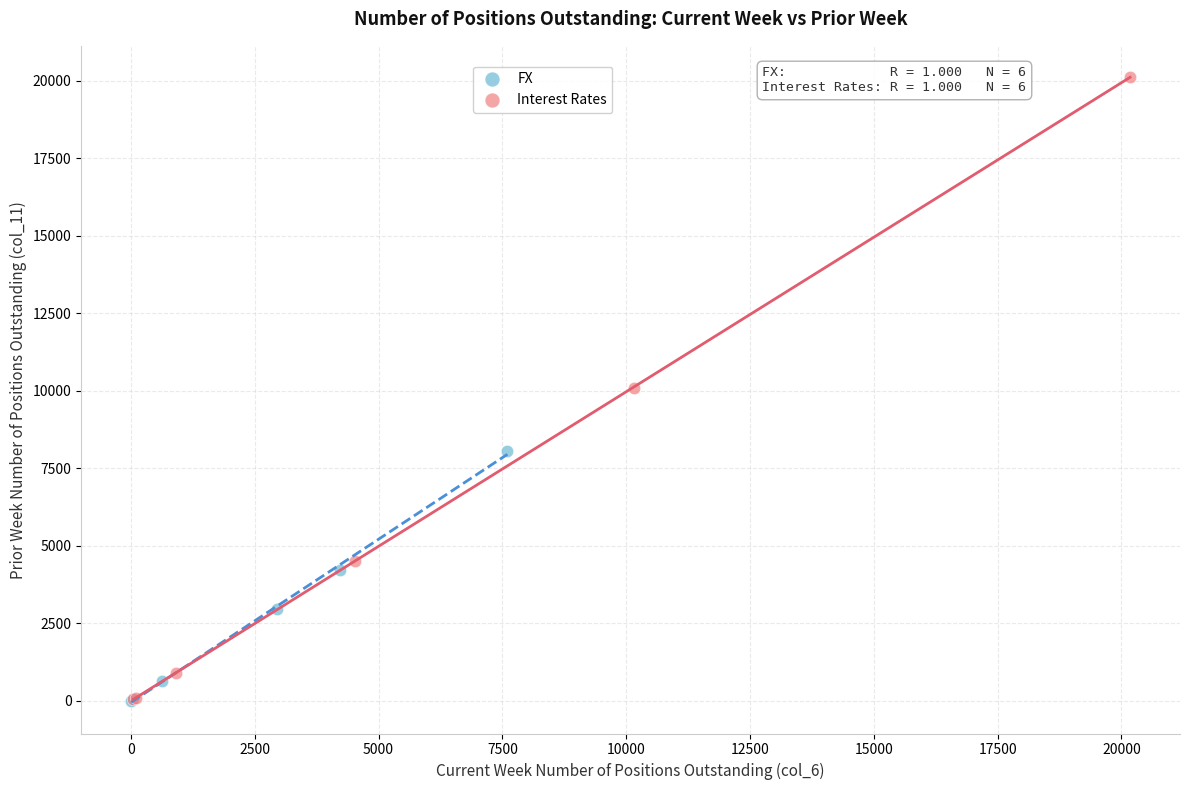

What are all the series names shown in the legend?

FX, Interest Rates